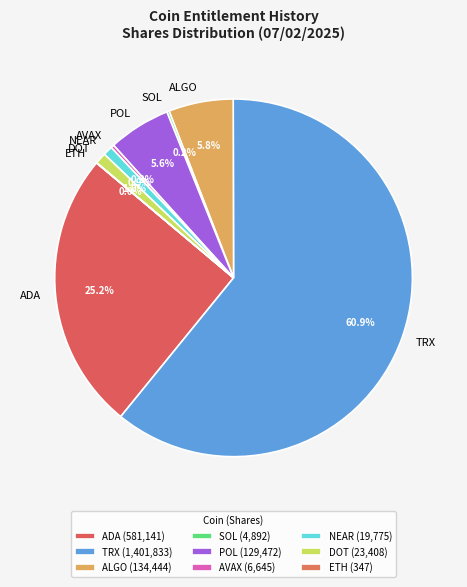

Is ALGO the majority of the pie?

No